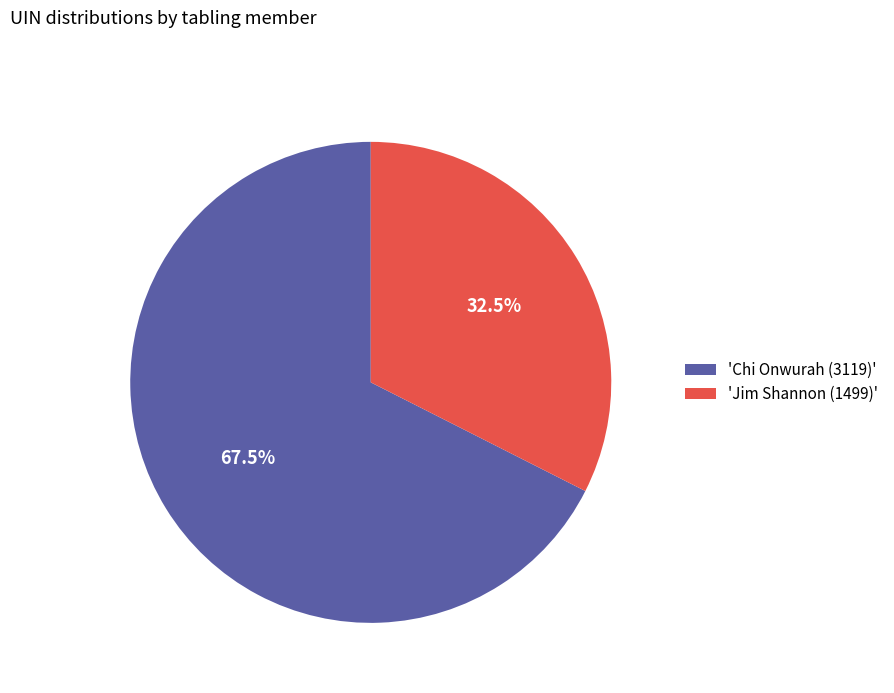

How many slices are in this pie chart?

2